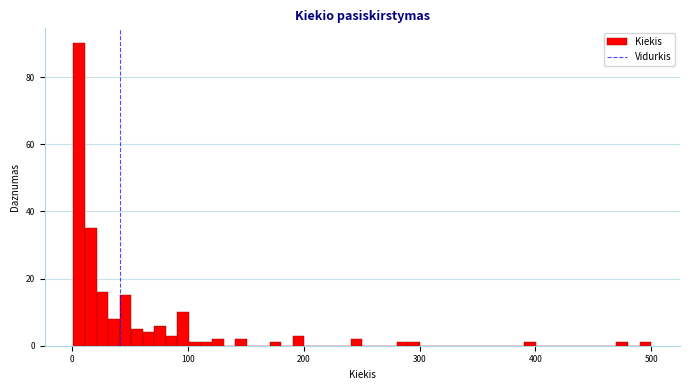

Read against the x-axis, roughly where is the centre of the tallest bar?

10